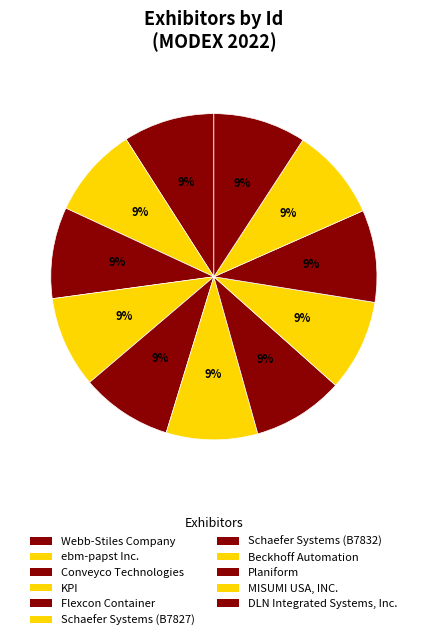

To the nearest percent, what portion does KPI represent?

9%